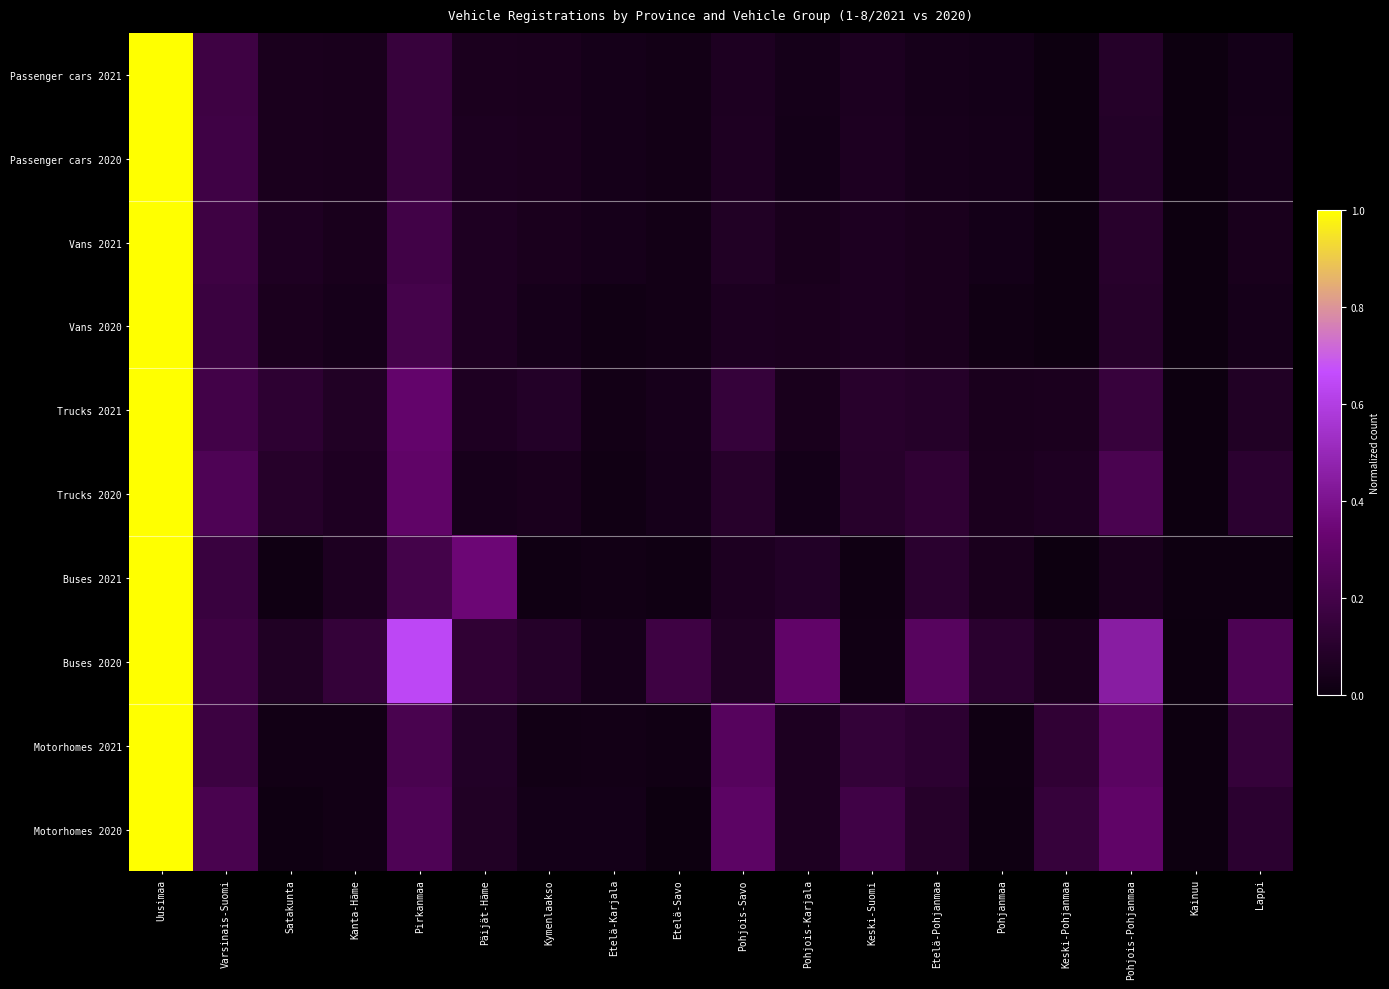

Which series has the largest total across all categories?

Buses 2020